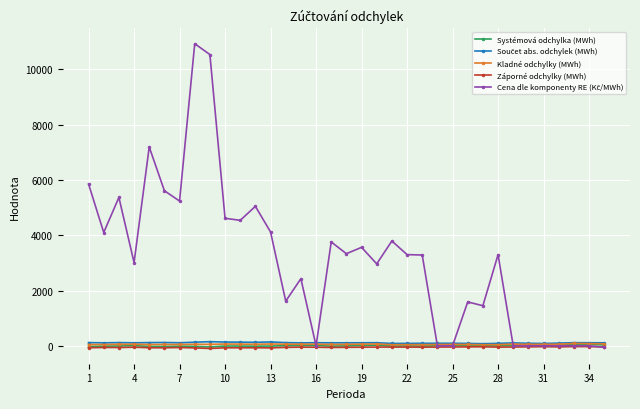

At how many categories does at least one series exceed 2254?

22